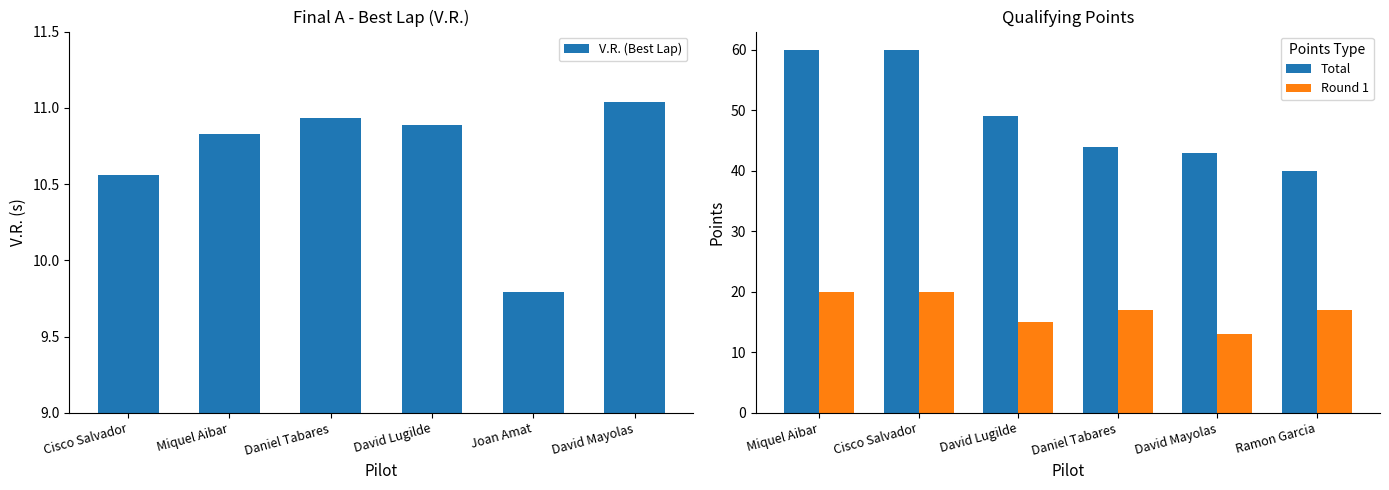

How many distinct data groups are displayed?

3